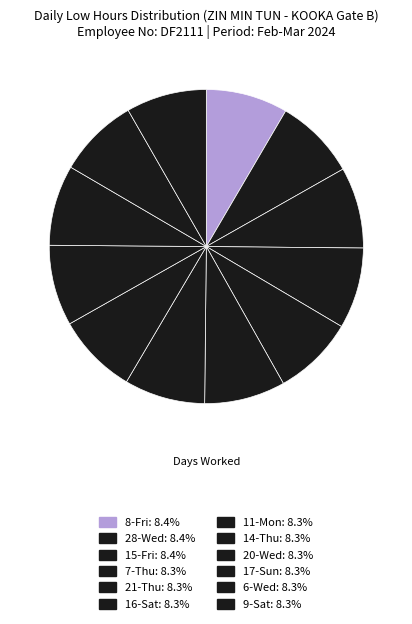

How many slices are in this pie chart?

12